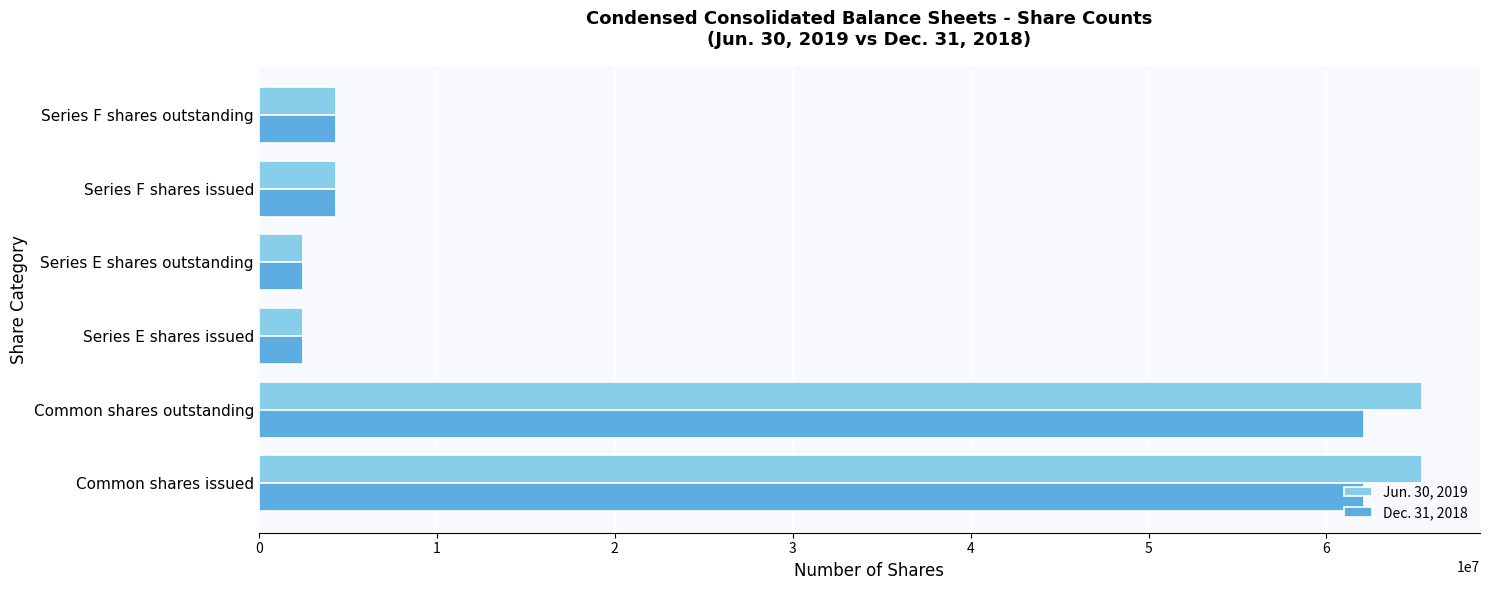

Which series has the widest spread of values?

Jun. 30, 2019